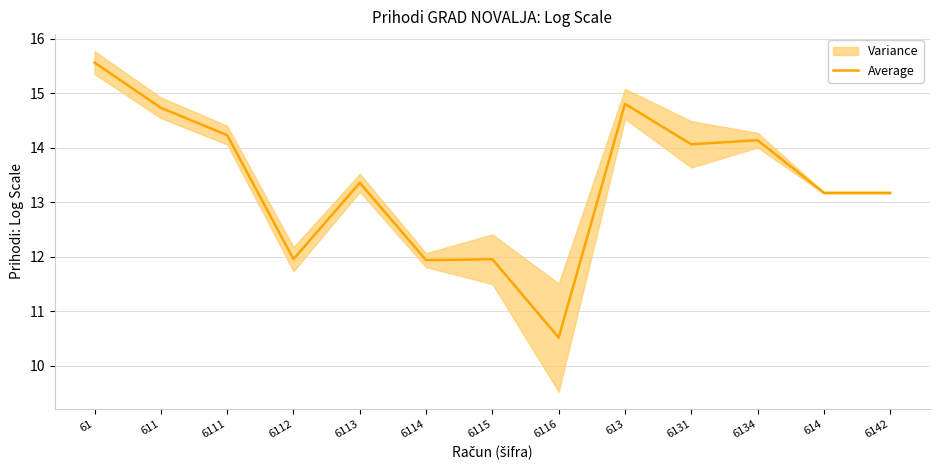

Reading left to right, extract all data points from this chart.

15.6	14.7	14.2	12.0	13.4	11.9	12.0	10.5	14.8	14.1	14.1	13.2	13.2